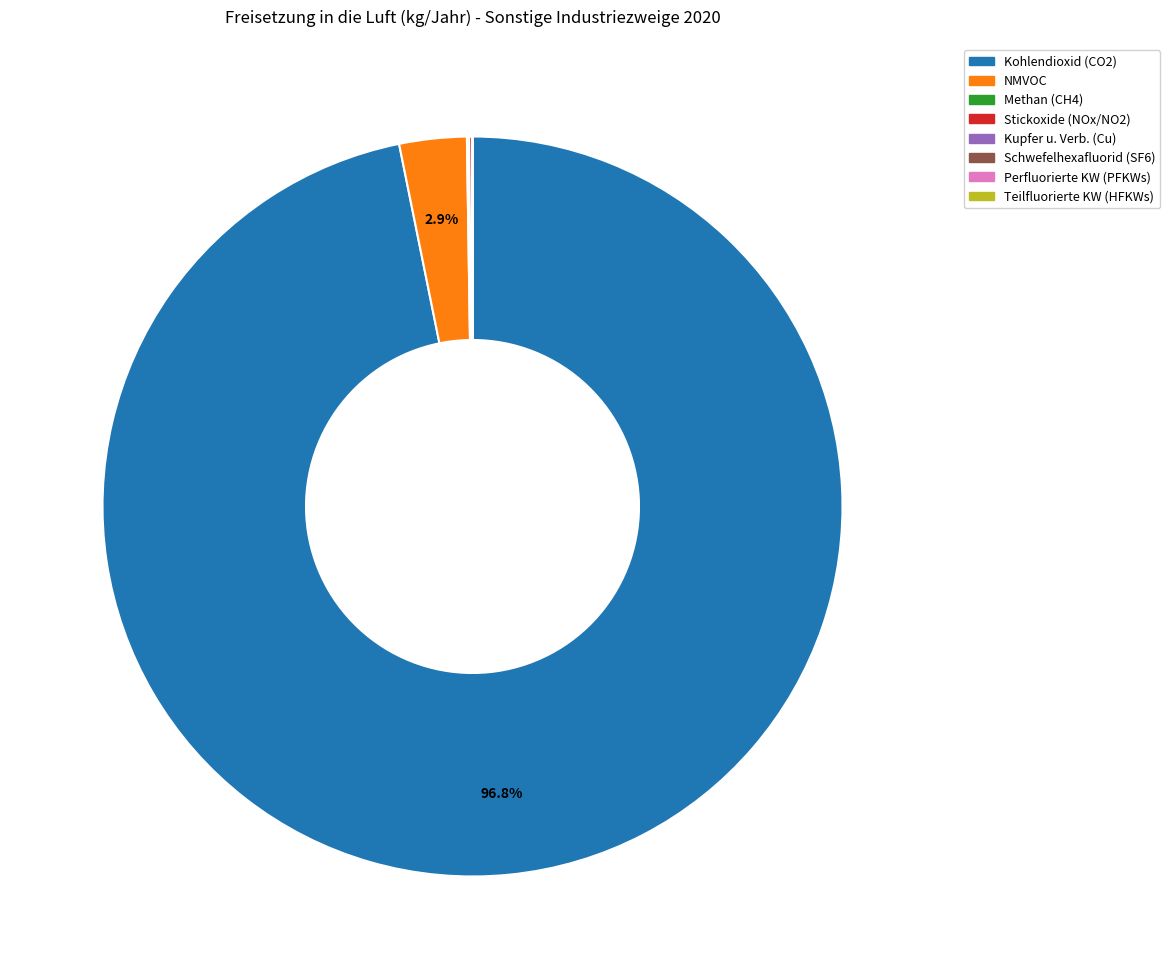

Is there any slice that represents more than half of the pie?

Yes